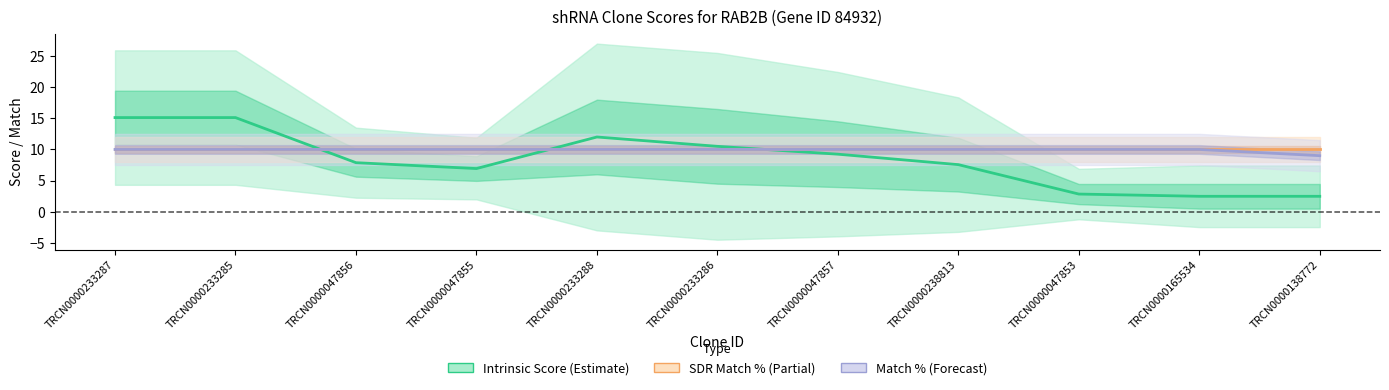

What is the sum of the Adjusted Score values at TRCN0000233288 and TRCN0000047853?

14.8